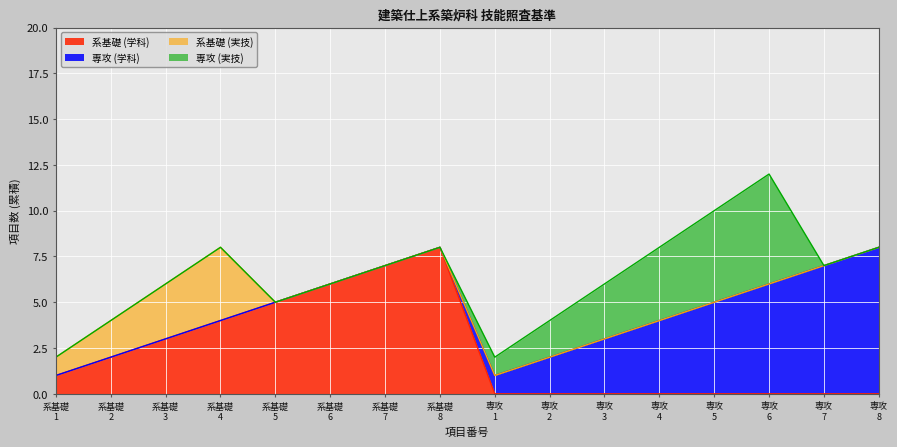

True or false: 系基礎 (学科) and 系基礎 (実技) cross at least once.

False